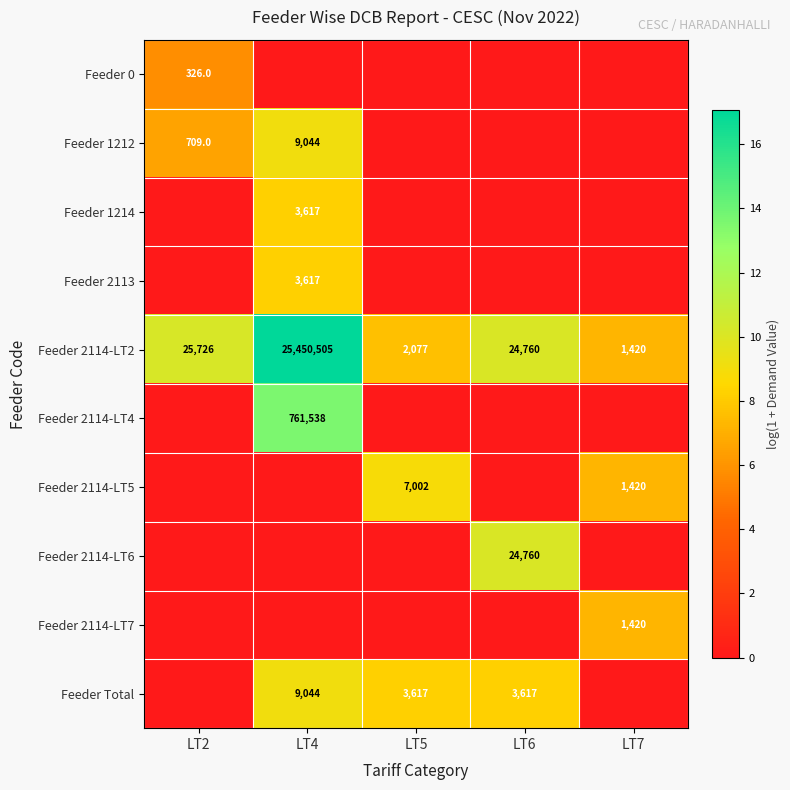

How many data points in Feeder 2114-LT2 are less than 24760?

2